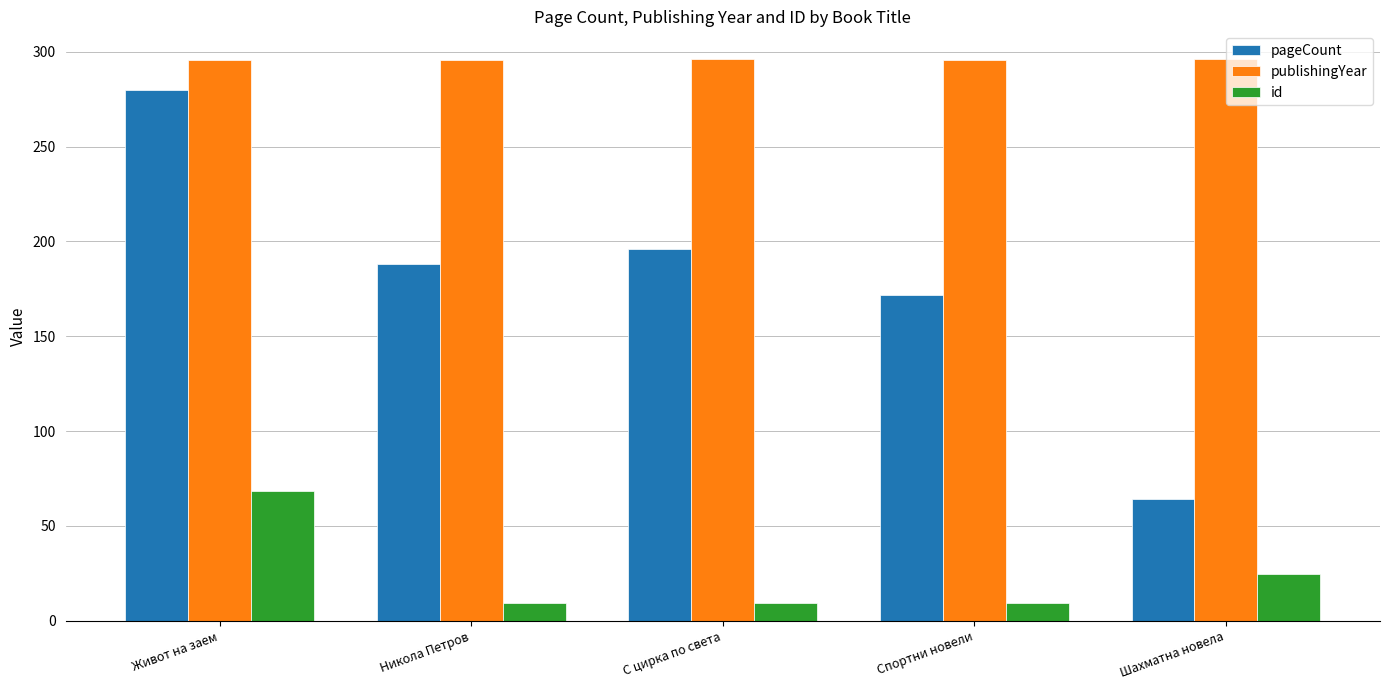

At which label is id closest to 38?

Шахматна новела